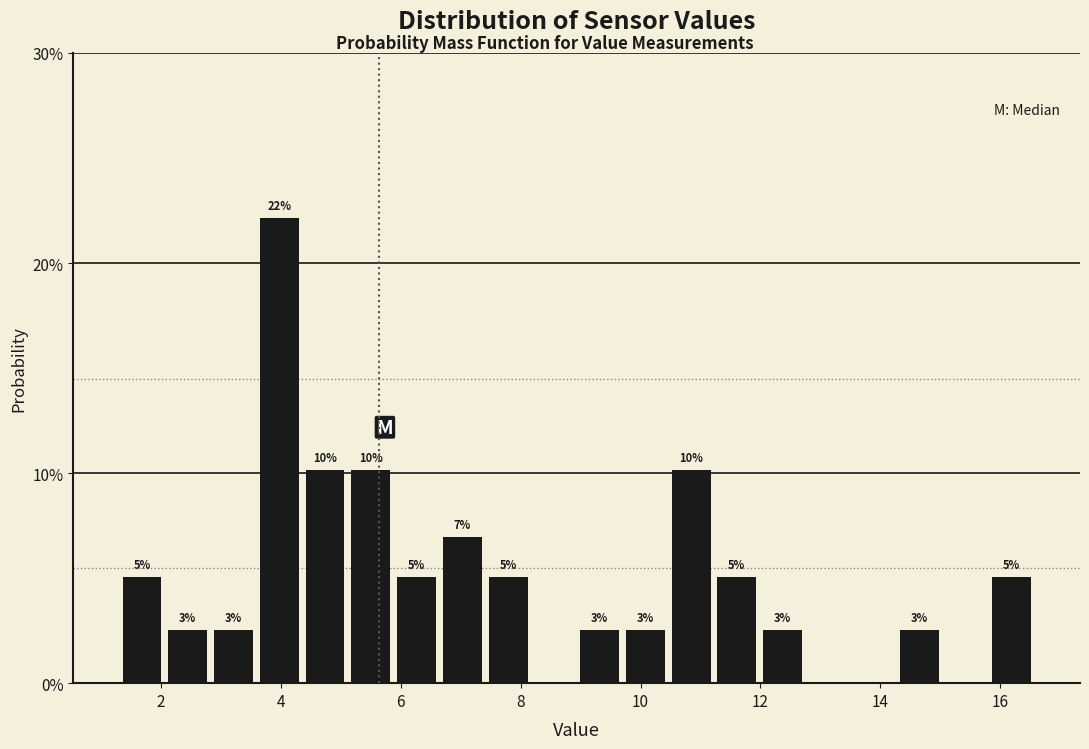

Read against the x-axis, roughly where is the centre of the tallest bar?

4.0